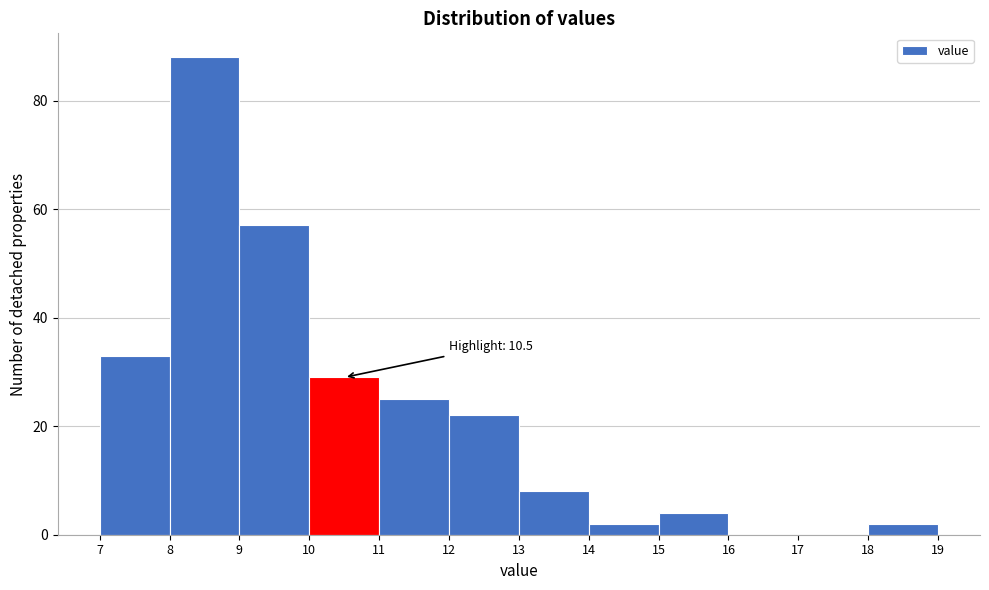

Over which range of the x-axis is the bar tallest?

8 to 9